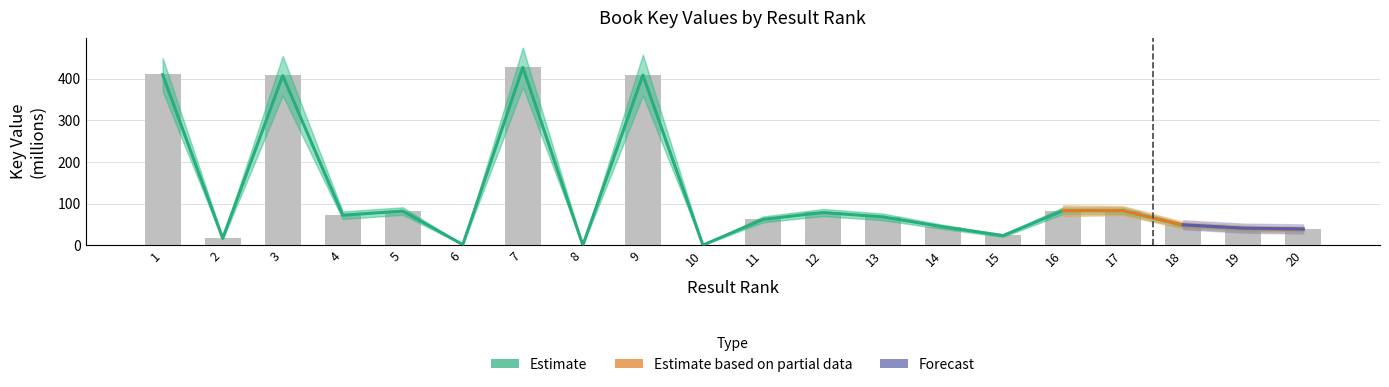

Reading left to right, list all the values displayed in this chart.

1=412.3	2=16.7	3=408.0	4=72.3	5=82.7	6=1.3	7=428.2	8=0.0	9=409.9	10=0.2	11=62.5	12=78.9	13=68.6	14=44.0	15=23.3	16=83.0	17=83.0	18=47.5	19=40.3	20=38.3